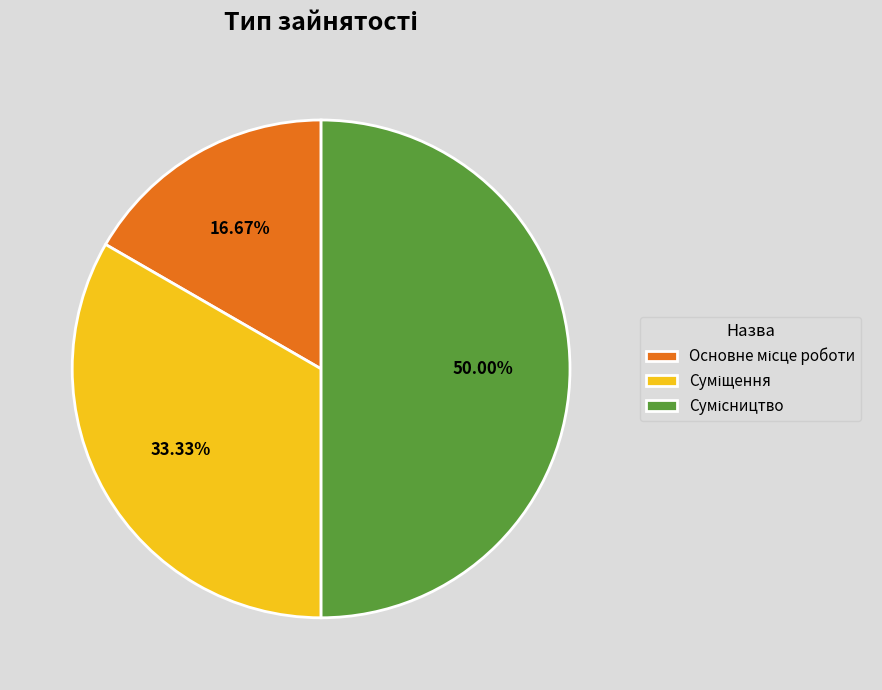

Count the number of slices in the pie.

3